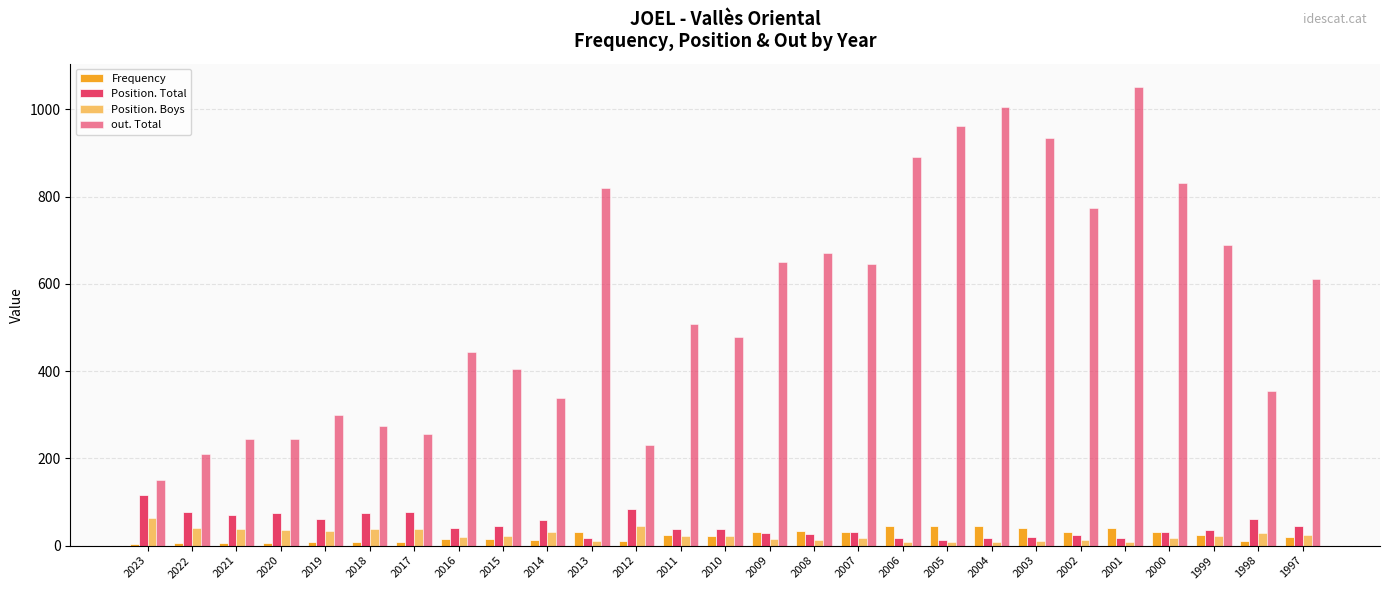

Which series has the largest total across all categories?

out. Total